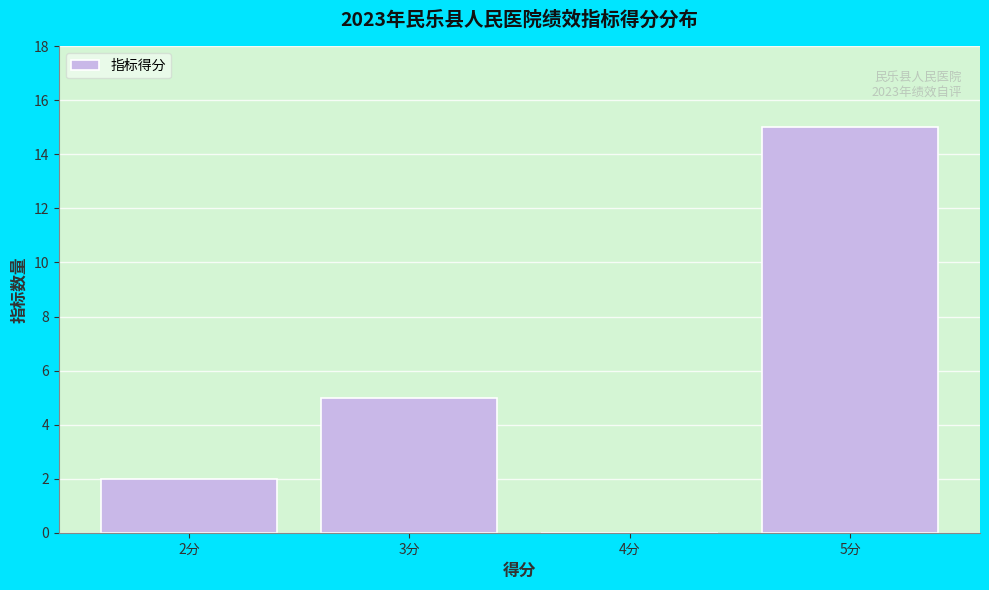

Which range on the x-axis has the tallest bar?

4.5 to 5.5